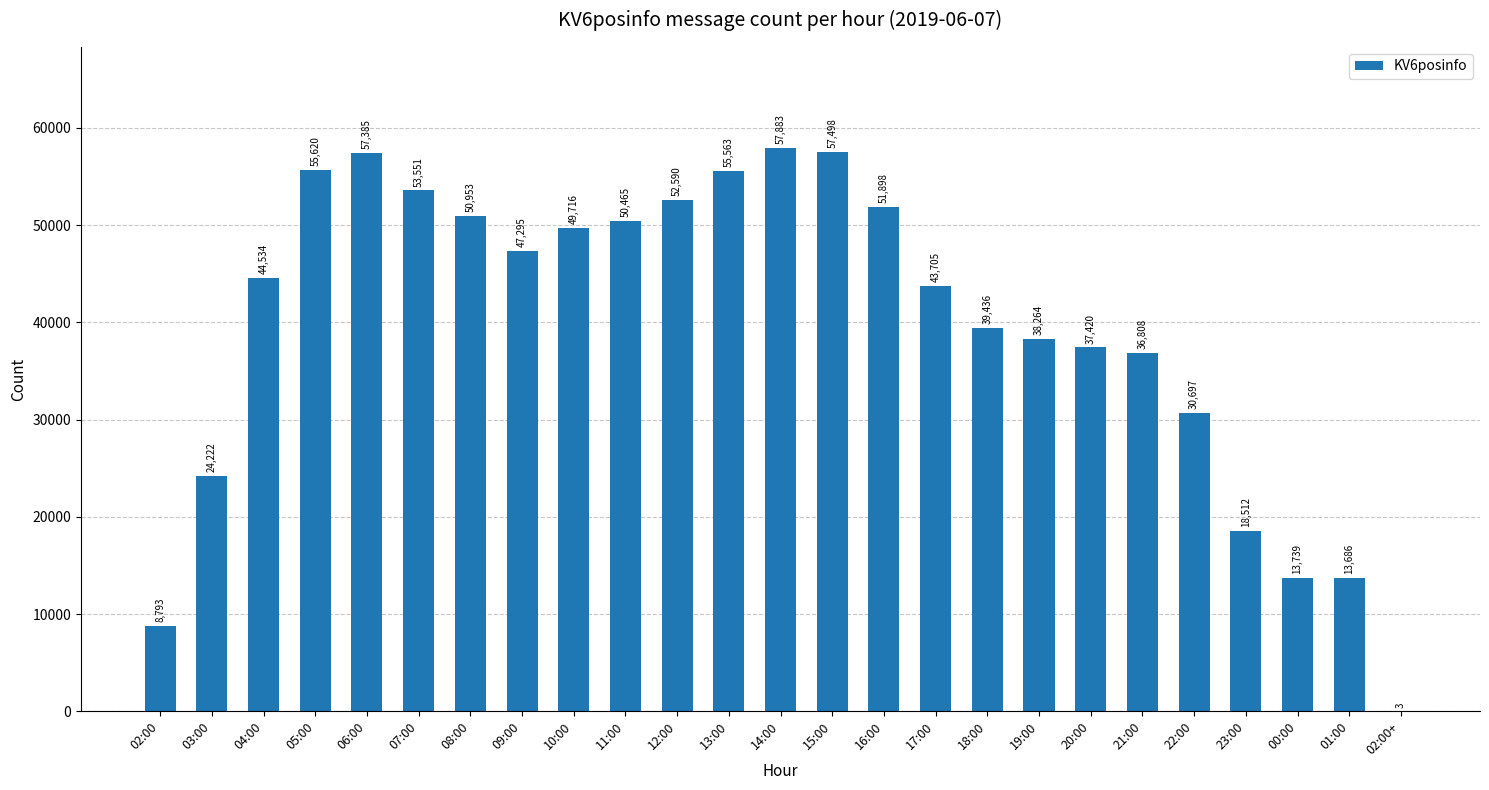

What is the sum of all values?

990236